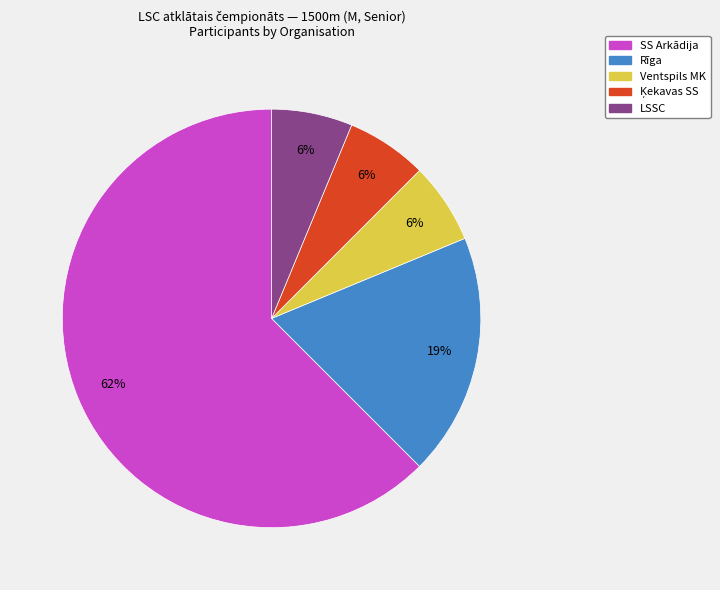

Which has a higher value, LSSC or Rīga?

Rīga